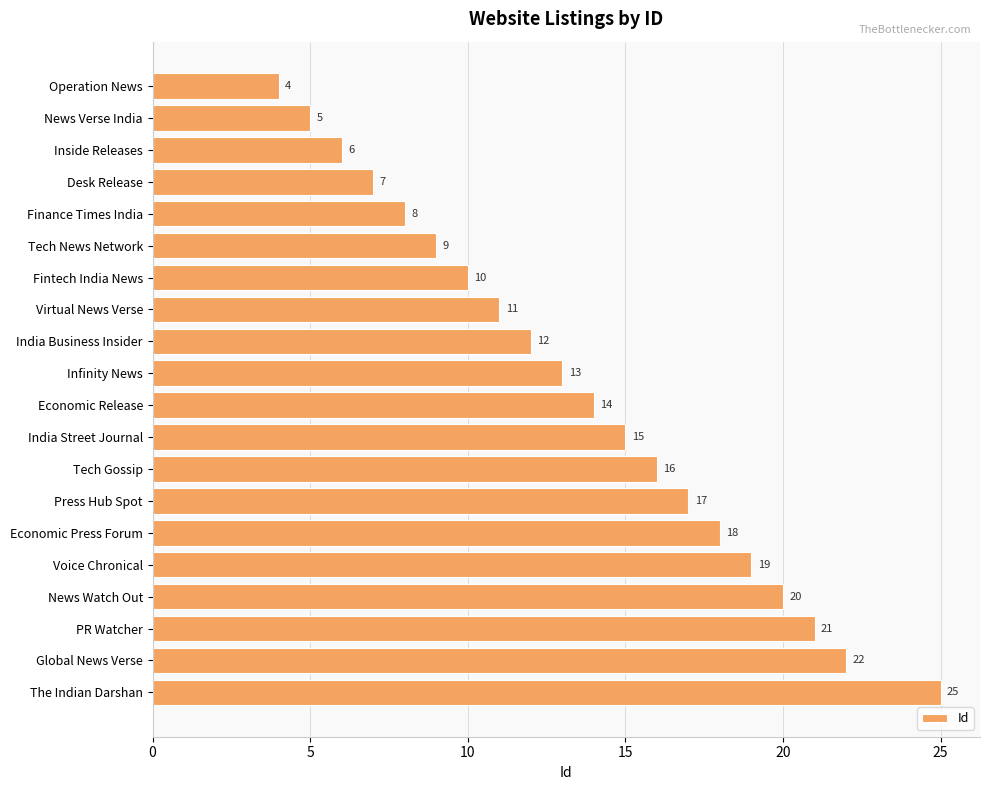

Reading top to bottom, transcribe all the data shown in this chart.

Operation News=4	News Verse India=5	Inside Releases=6	Desk Release=7	Finance Times India=8	Tech News Network=9	Fintech India News=10	Virtual News Verse=11	India Business Insider=12	Infinity News=13	Economic Release=14	India Street Journal=15	Tech Gossip=16	Press Hub Spot=17	Economic Press Forum=18	Voice Chronical=19	News Watch Out=20	PR Watcher=21	Global News Verse=22	The Indian Darshan=25